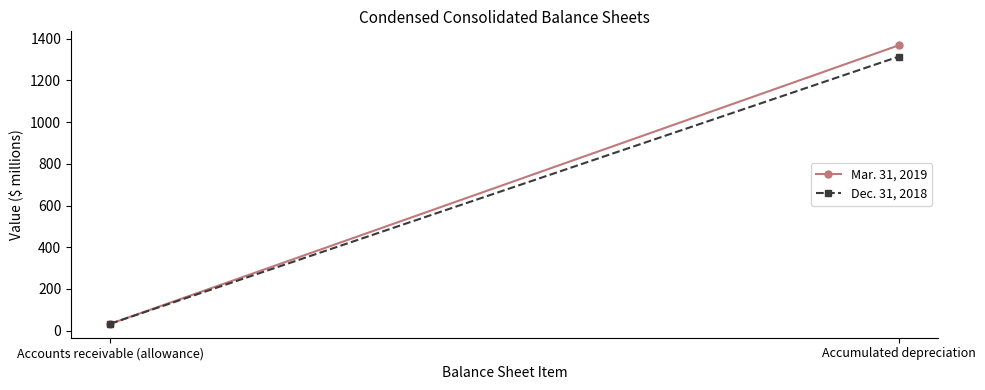

What position from the left is Accounts receivable (allowance)?

1